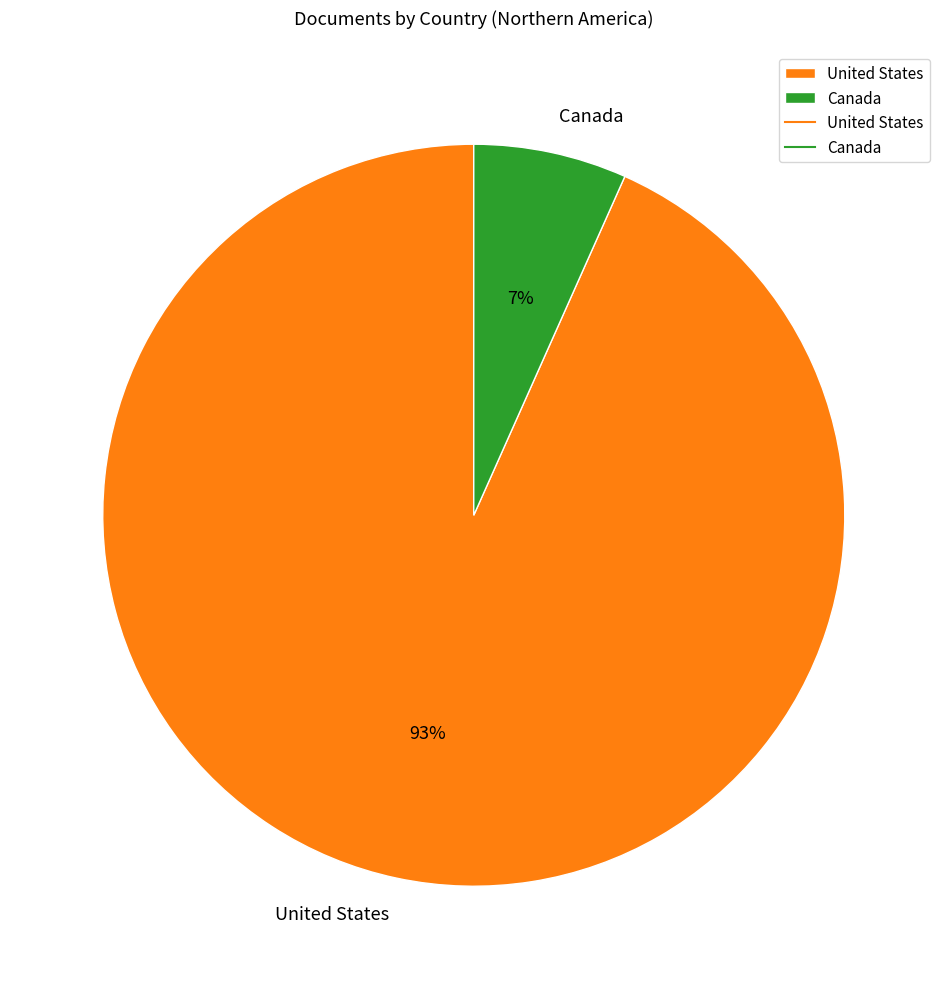

Which slice is the largest?

United States